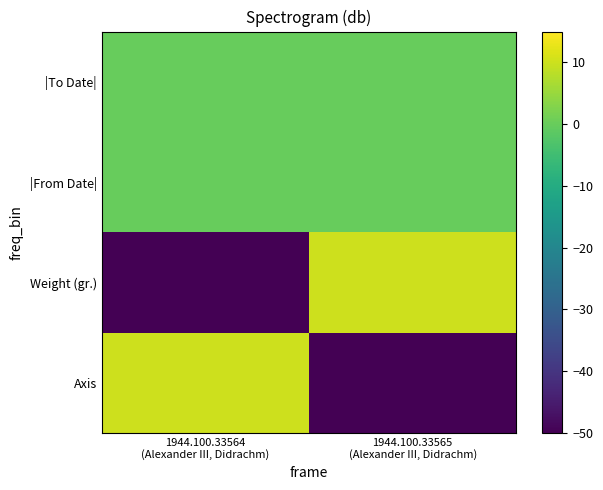

Reading left to right, list all the values displayed in this chart.

Axis: 1944.100.33564
(Alexander III, Didrachm)=10	1944.100.33565
(Alexander III, Didrachm)=-50
Weight (gr.): 1944.100.33564
(Alexander III, Didrachm)=-50	1944.100.33565
(Alexander III, Didrachm)=10
|From Date|: 1944.100.33564
(Alexander III, Didrachm)=0	1944.100.33565
(Alexander III, Didrachm)=0
|To Date|: 1944.100.33564
(Alexander III, Didrachm)=0	1944.100.33565
(Alexander III, Didrachm)=0